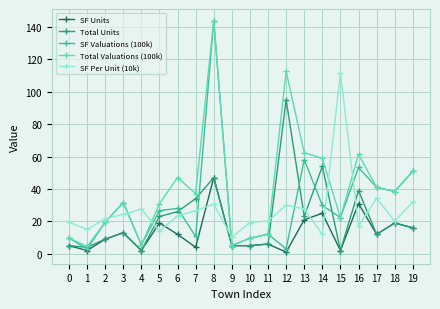

Where is SF Units nearest to the value 24?

14